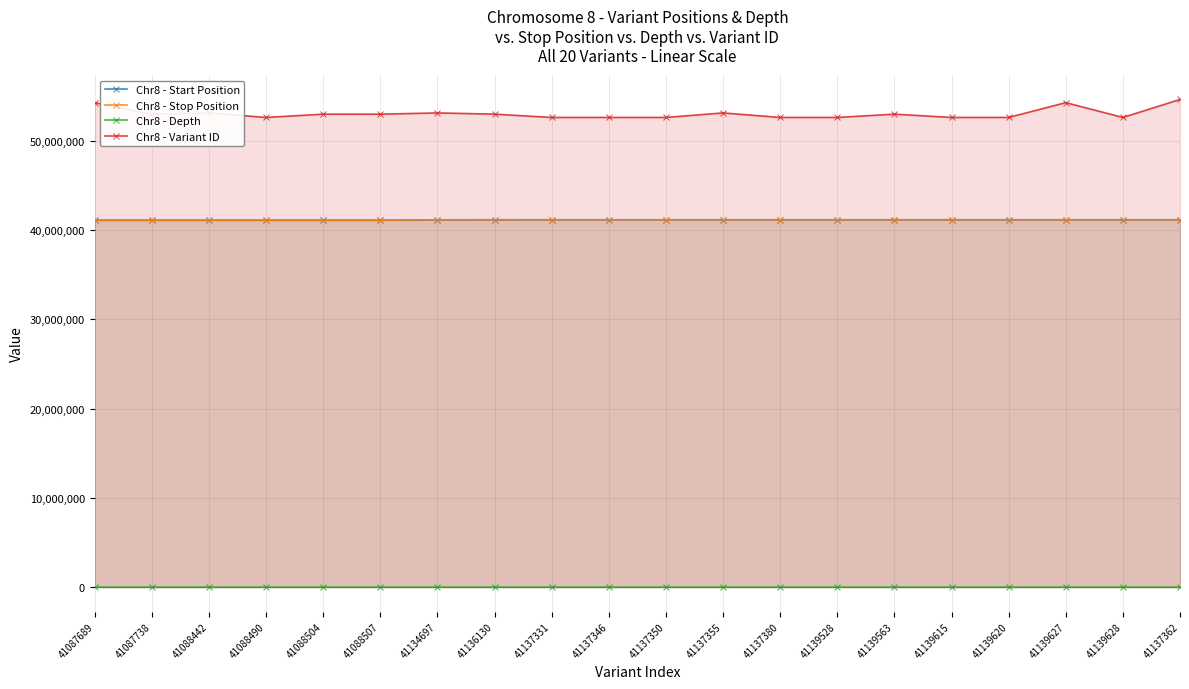

Count the number of categories in the chart.

20